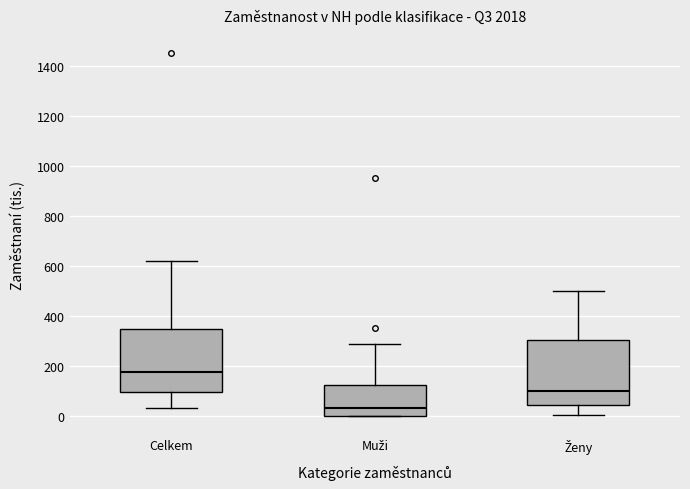

Where is the lower edge of the box for Ženy on the y-axis? The values are not printed on the chart, so give them approximately, as read against the axis.

40